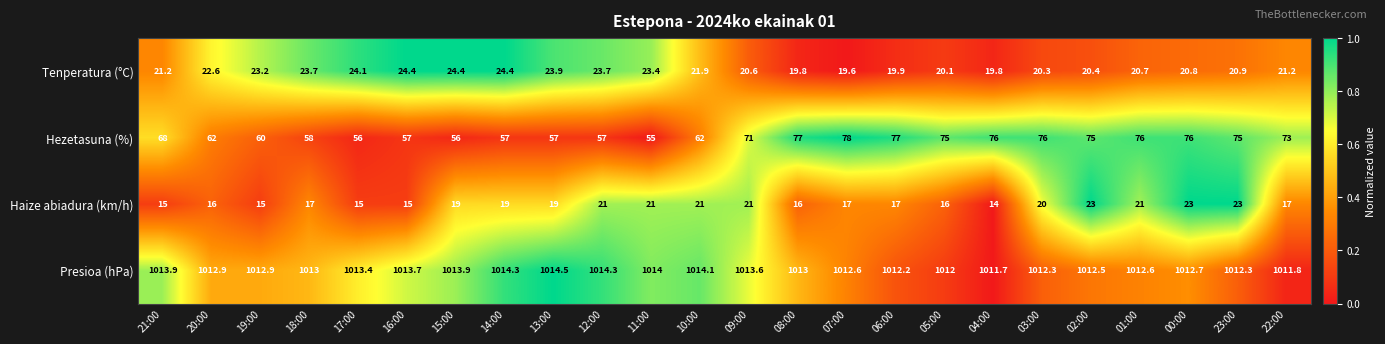

At how many categories does at least one series exceed 781?

24